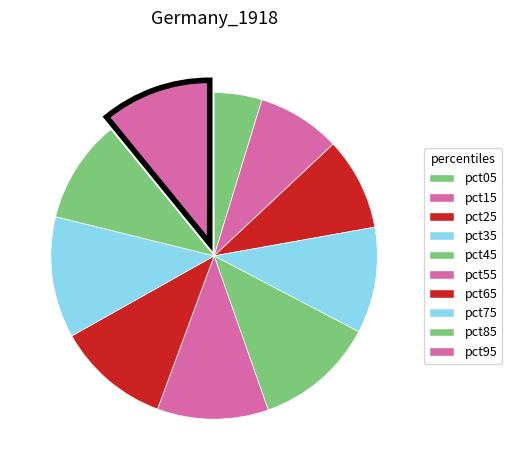

Count the number of slices in the pie.

10